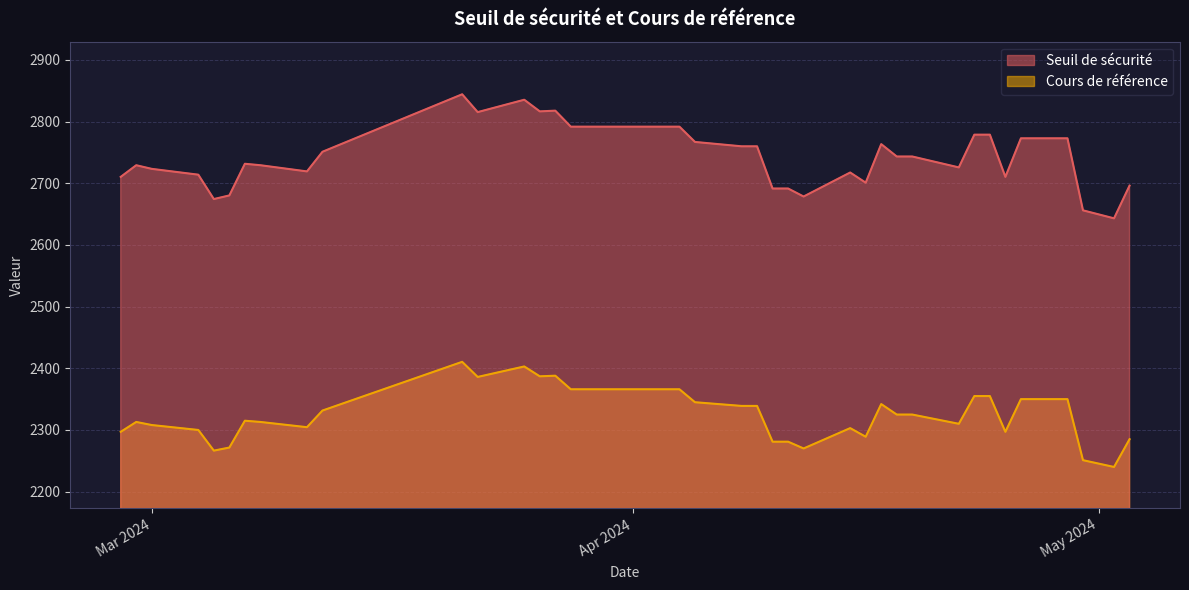

What is the spread (max minus min) of values at 2024-04-10?

410.6